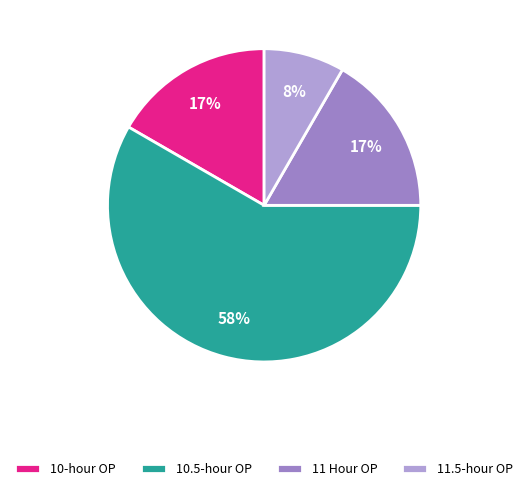

How many segments does this pie chart have?

4